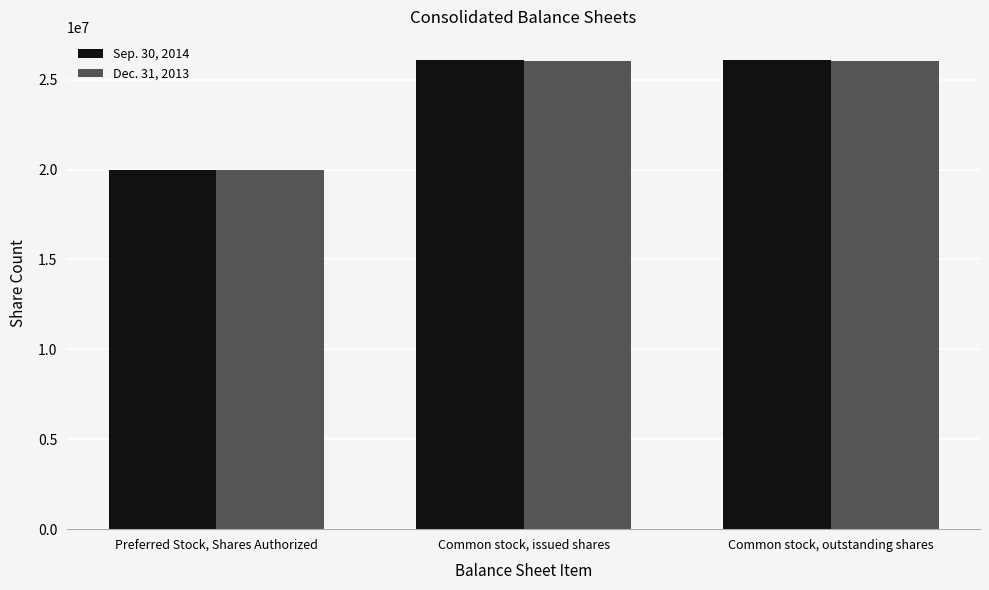

How many data points in Dec. 31, 2013 are less than 26035596?

1